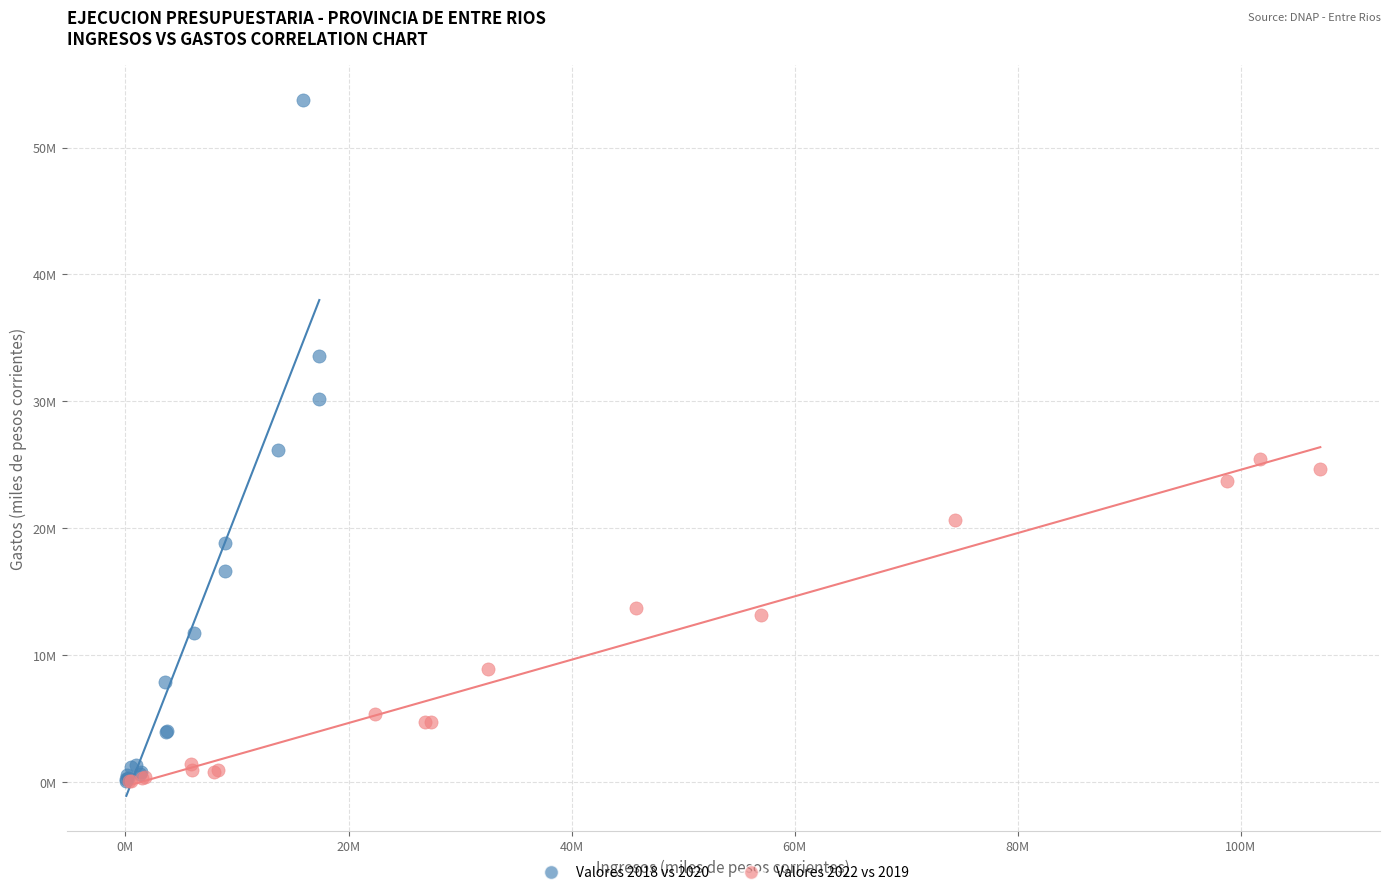

Which series reaches the maximum Y coordinate?

Valores 2018 vs 2020